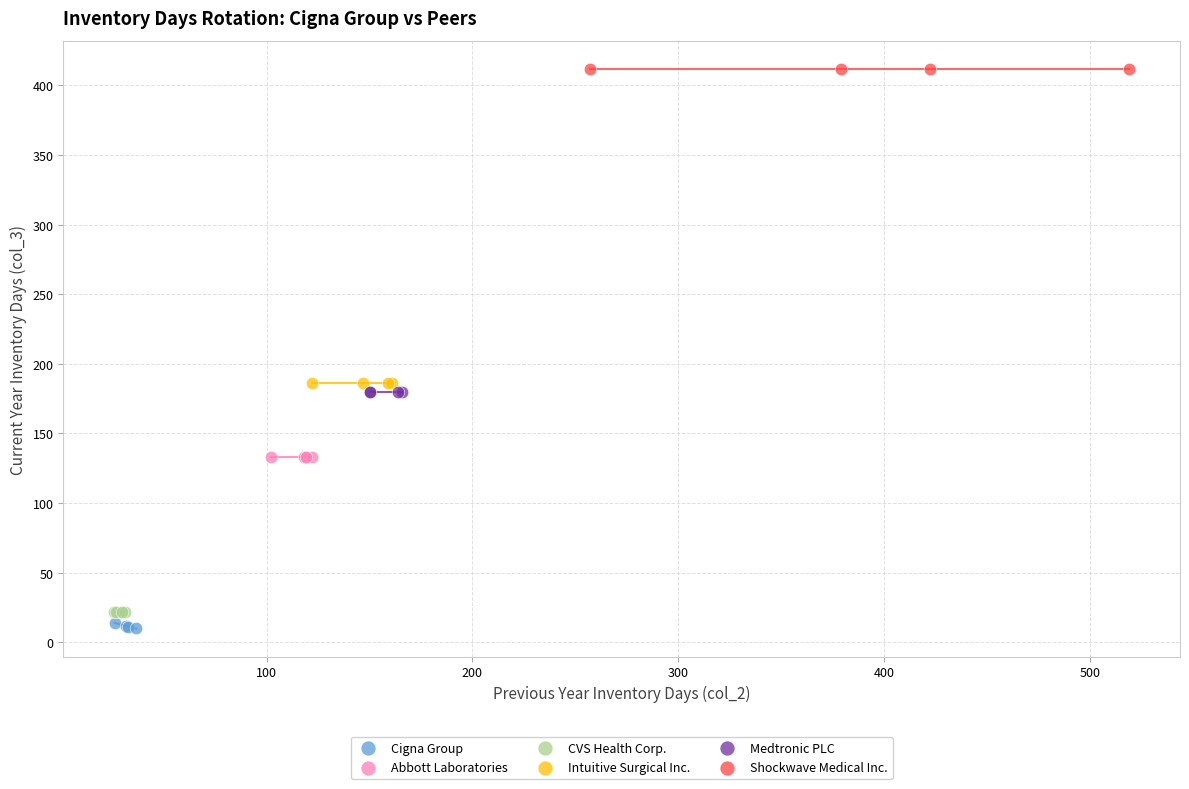

What are all the series names shown in the legend?

Cigna Group, Abbott Laboratories, CVS Health Corp., Intuitive Surgical Inc., Medtronic PLC, Shockwave Medical Inc.